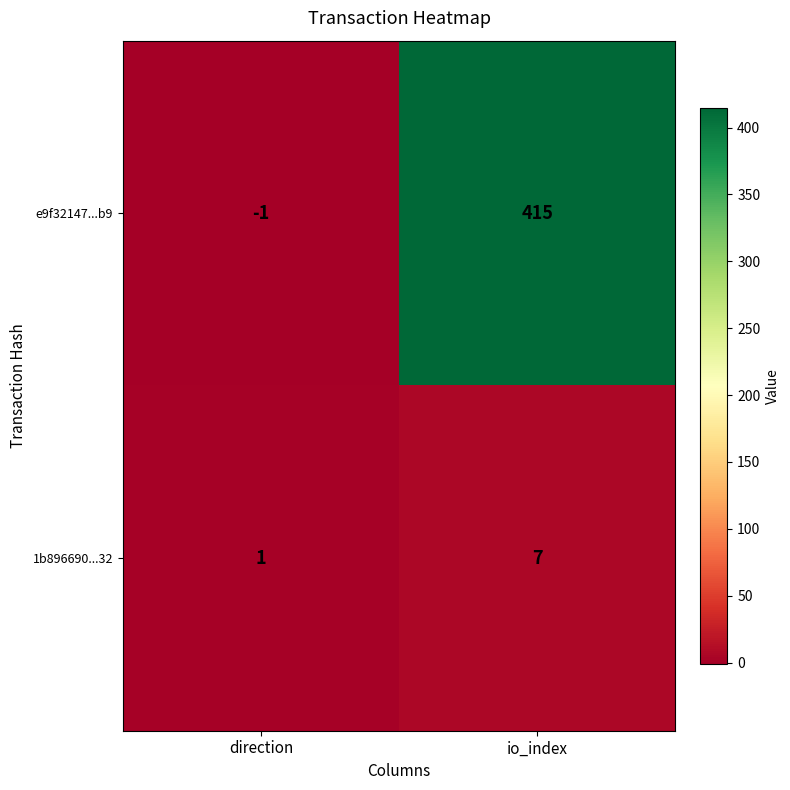

How many data points does each series have?

2